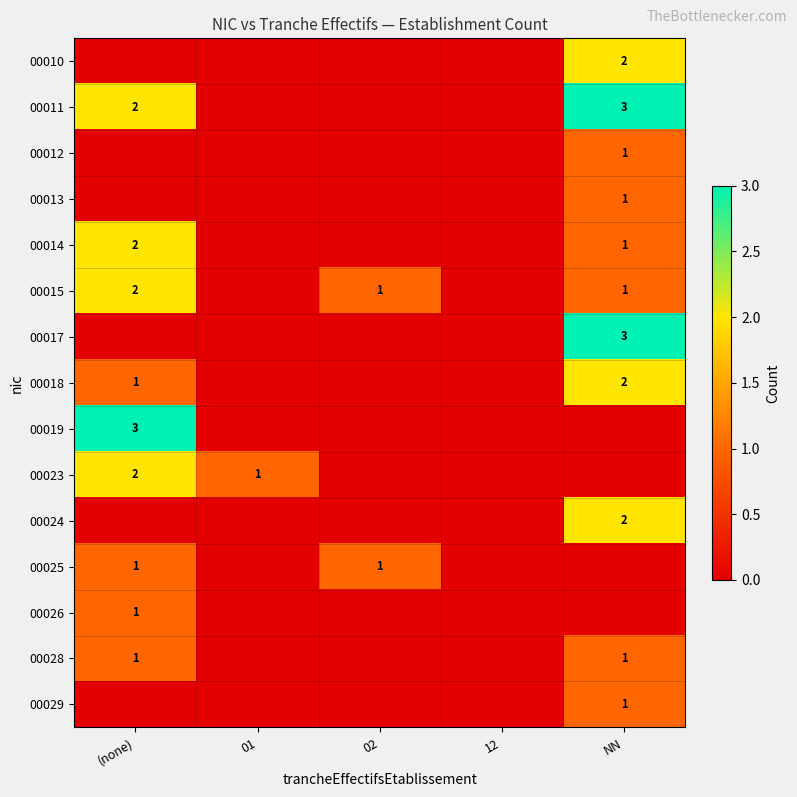

At how many categories does at least one series exceed 0?

4